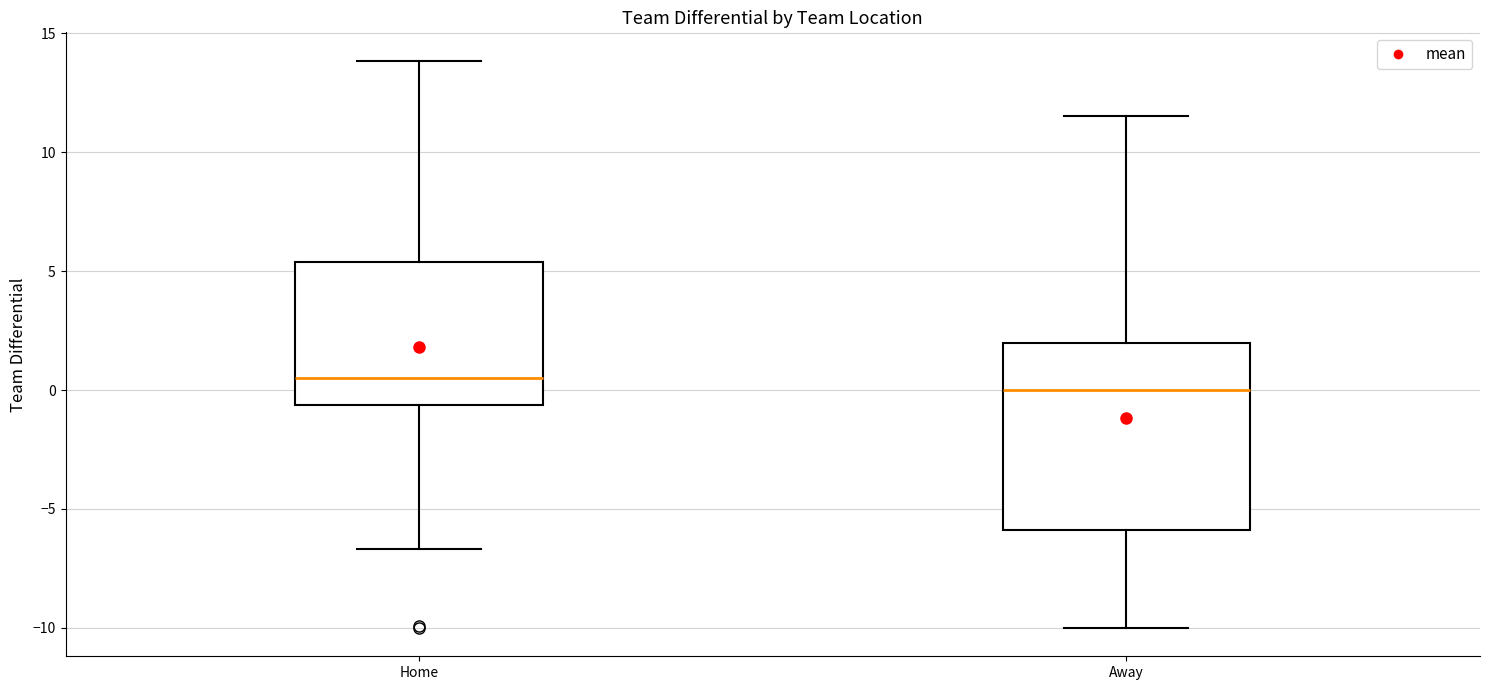

Reading left to right, transcribe this box plot: for each box, give where its median line is, the range the box spans, and where its two whiskers end, as read against the y-axis. The values are not printed on the chart, so give them approximately, as read against the axis.

Home: median 0.5, box -0.5 to 5.5, whiskers -6.5 to 14.0
Away: median 0.0, box -6.0 to 2.0, whiskers -10.0 to 11.5